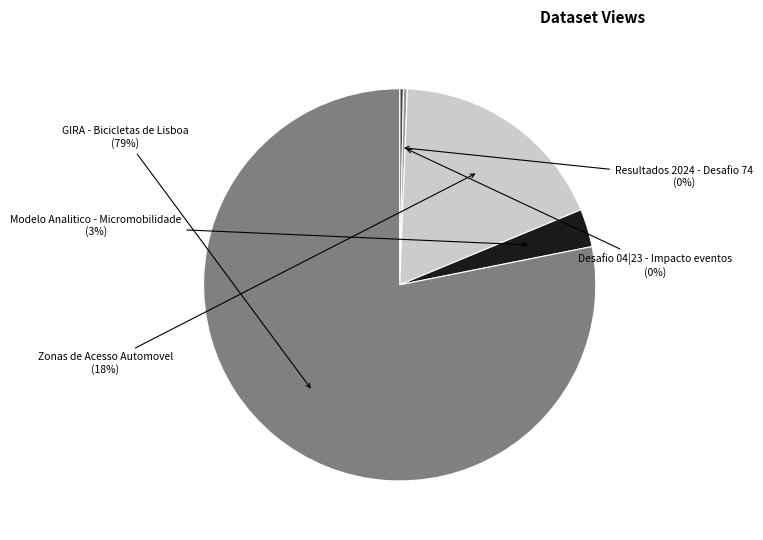

Rank the categories by value from lowest to highest.

Resultados 2024 - Desafio 74, Desafio 04|23 - Impacto eventos, Modelo Analitico - Micromobilidade, Zonas de Acesso Automovel, GIRA - Bicicletas de Lisboa